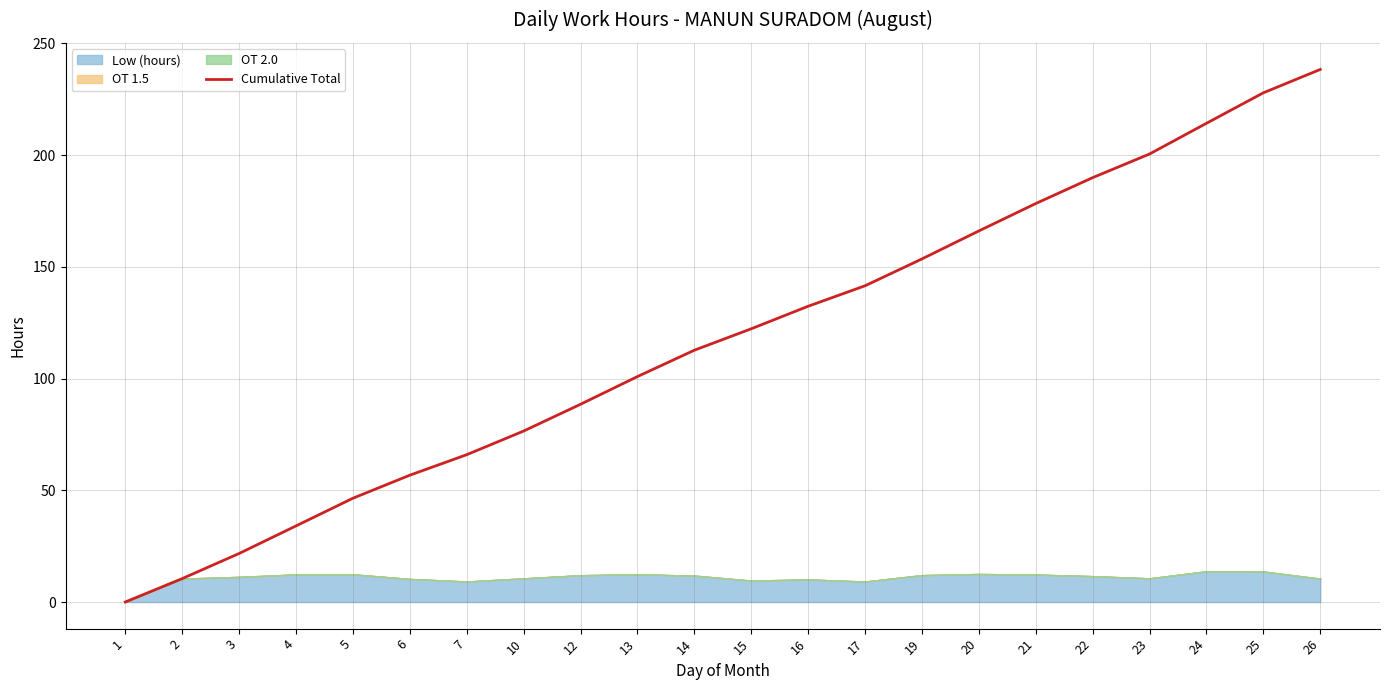

The value at 3 is 28.4. True or false?

False